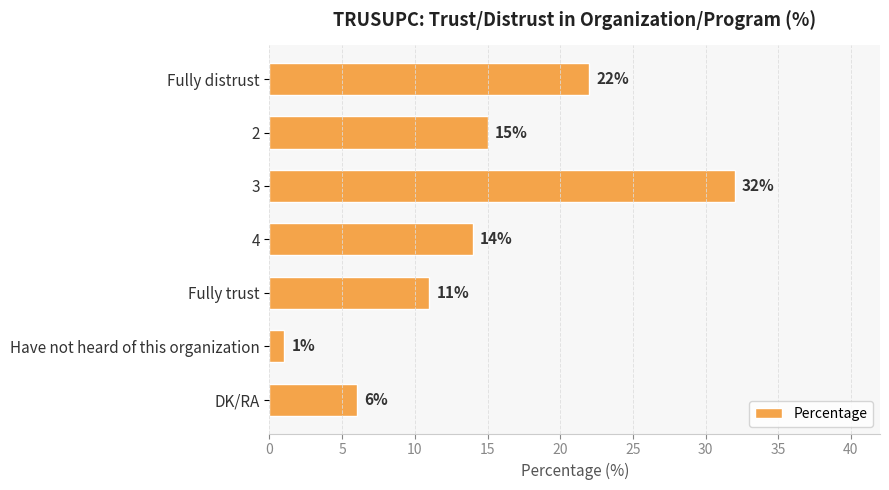

What is the label of the 1st bar from the bottom?

DK/RA